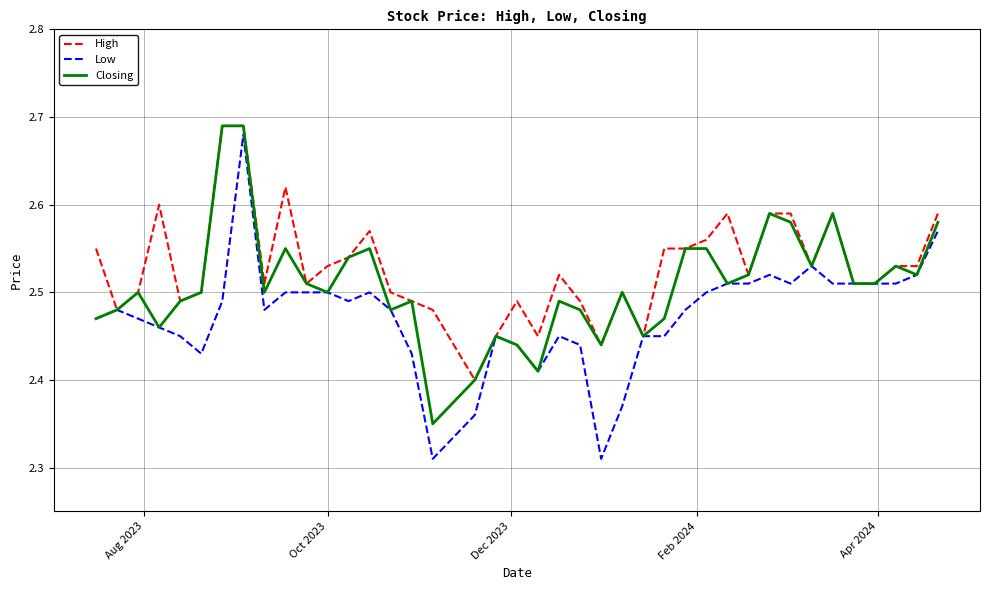

Rank the series by their average value, from lowest to highest.

Low, Closing, High